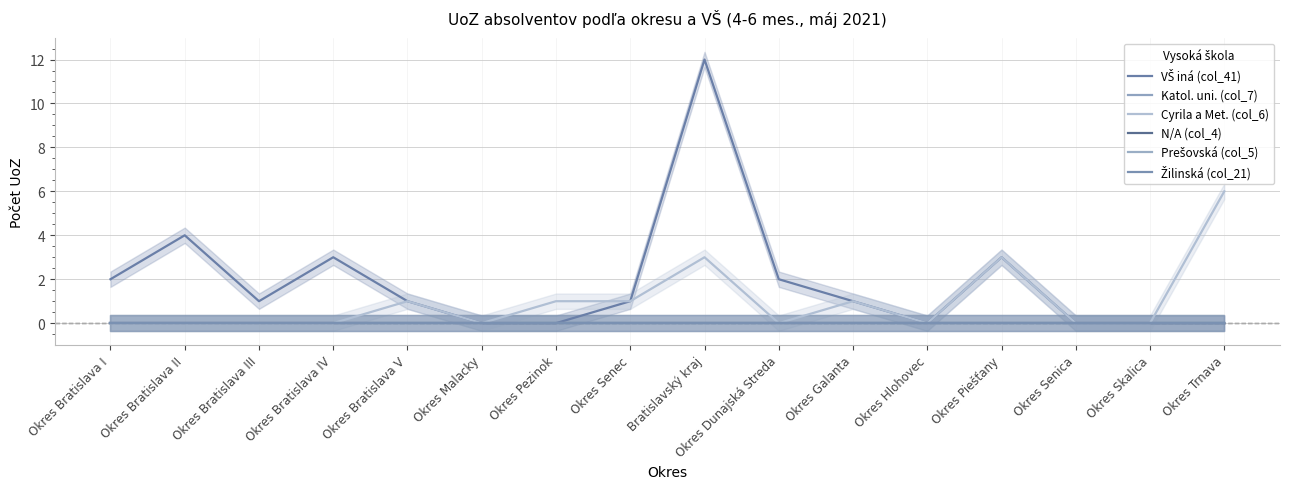

Where is N/A (col_4) nearest to the value 0?

Okres Bratislava I